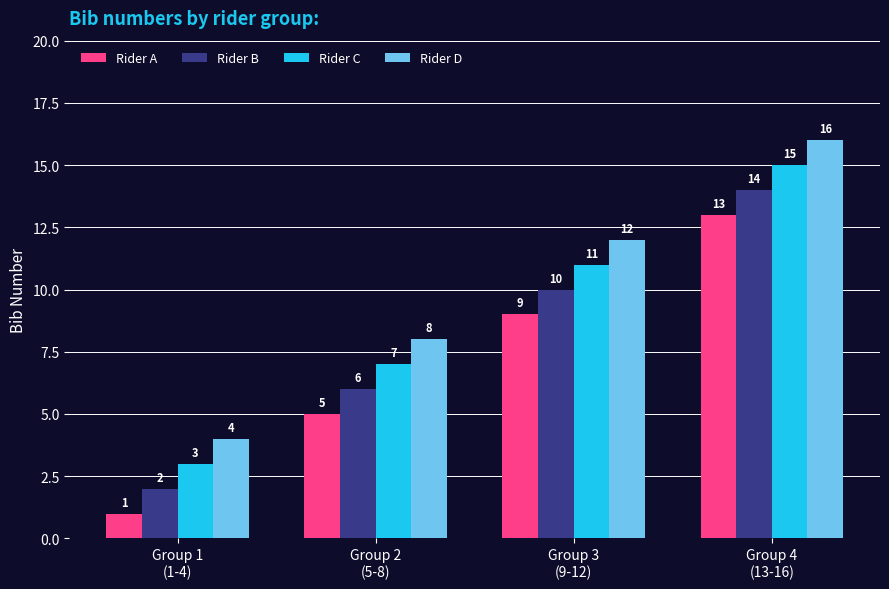

The Rider B series shows 9 at Group 4
(13-16). True or false?

False